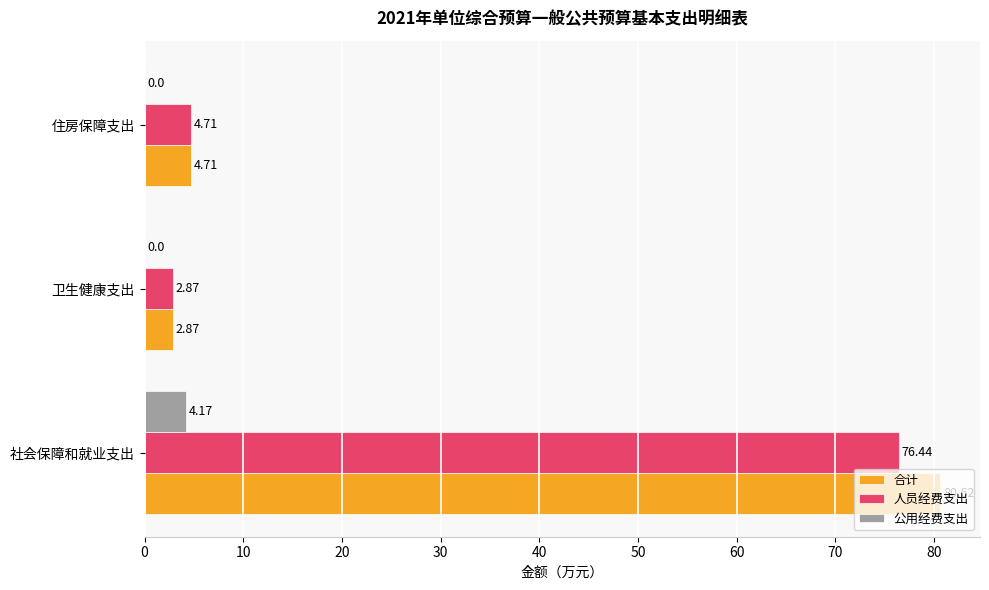

At which label does 合计 reach its peak?

社会保障和就业支出